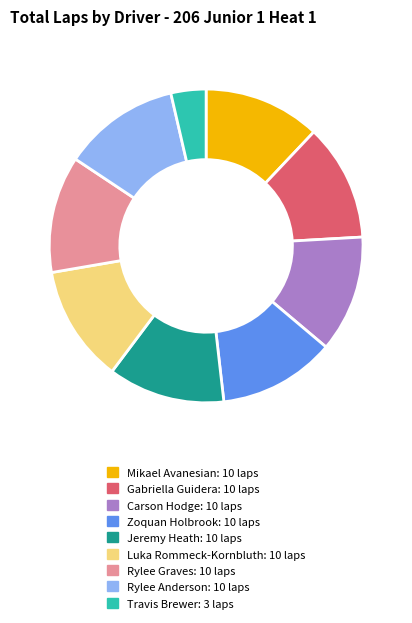

What is the ratio of the value at Rylee Anderson to the value at Jeremy Heath?

1.0